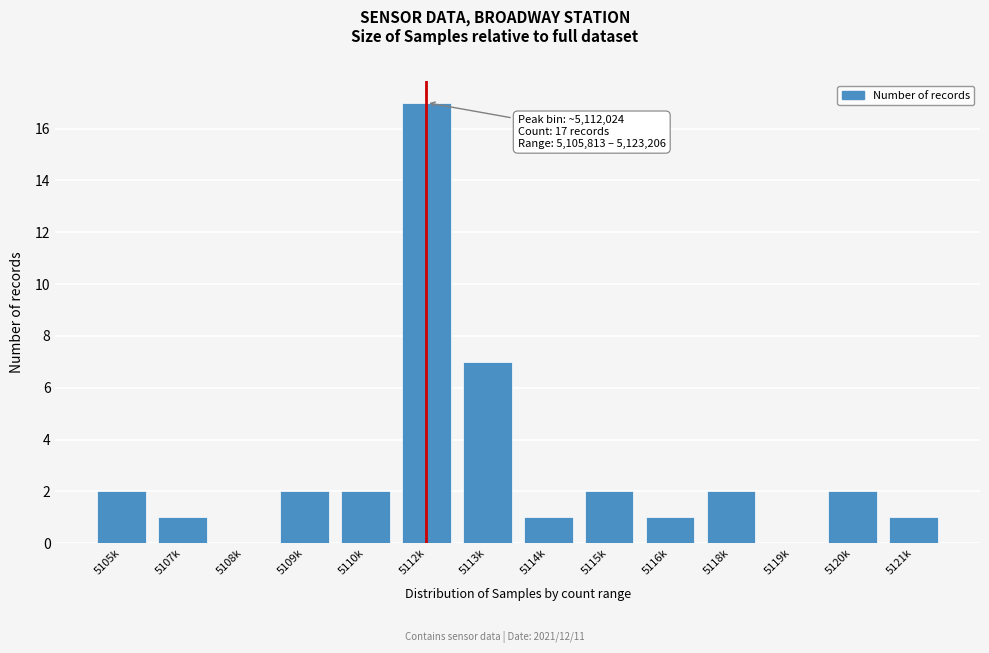

Reading left to right, extract all data points from this chart.

5105k=2	5107k=1	5108k=0	5109k=2	5110k=2	5112k=17	5113k=7	5114k=1	5115k=2	5116k=1	5118k=2	5119k=0	5120k=2	5121k=1